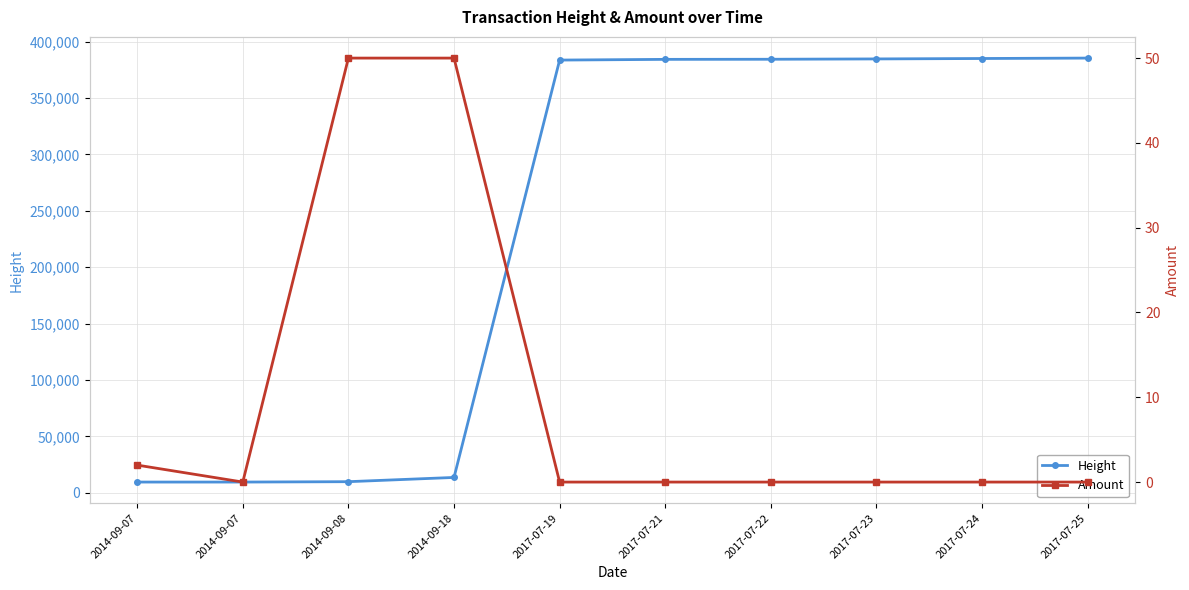

True or false: Height and Amount cross at least once.

False